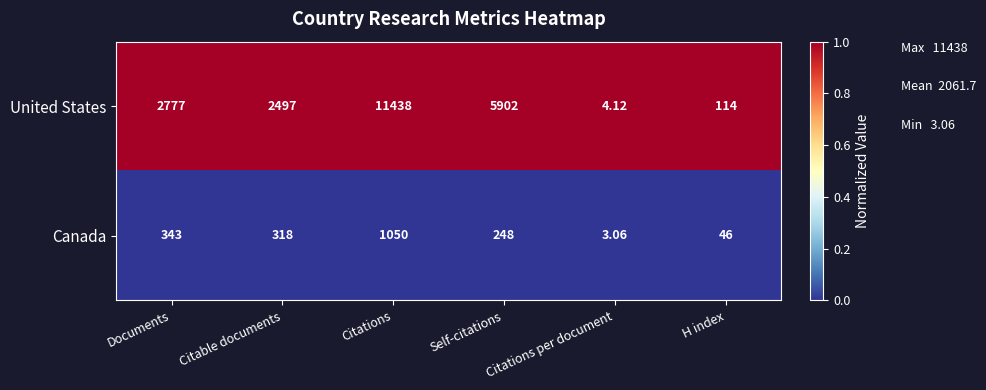

Rank the series by their average value, from highest to lowest.

United States, Canada